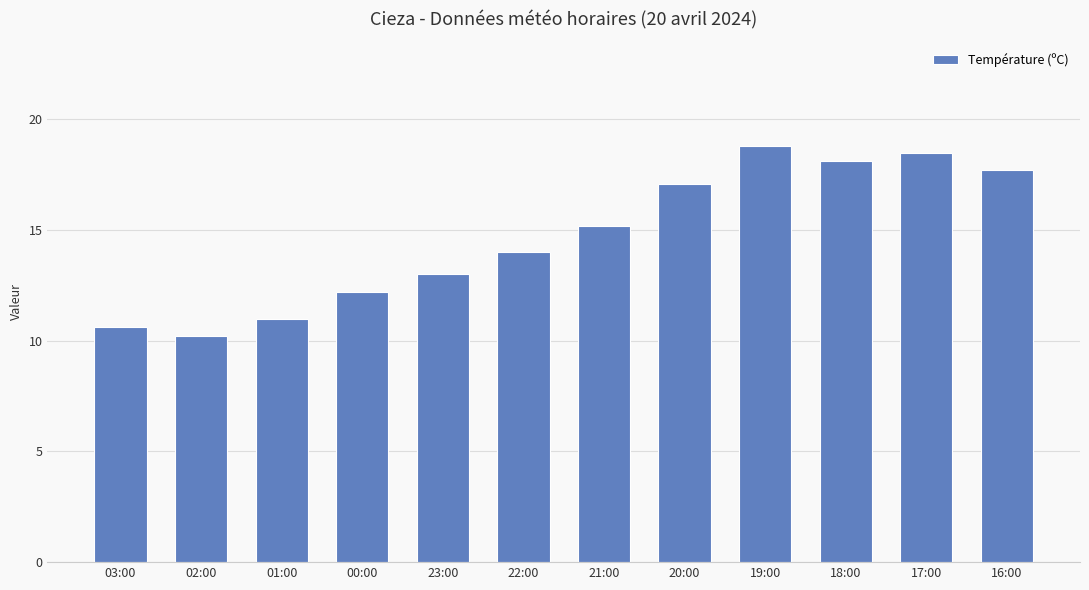

Where does the data first go above 15?

21:00